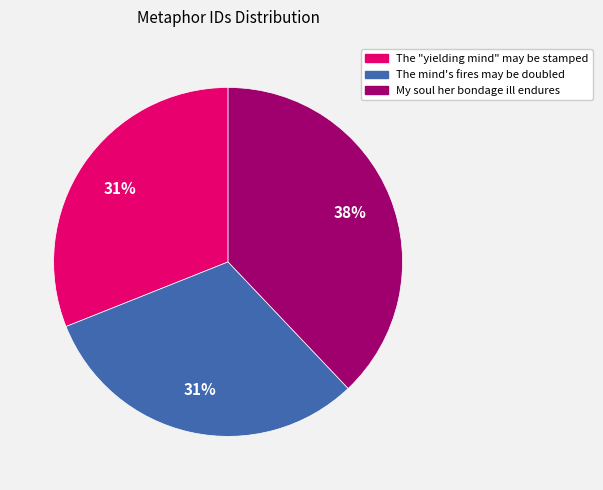

Does The "yielding mind" may be stamped represent more than half of the total?

No